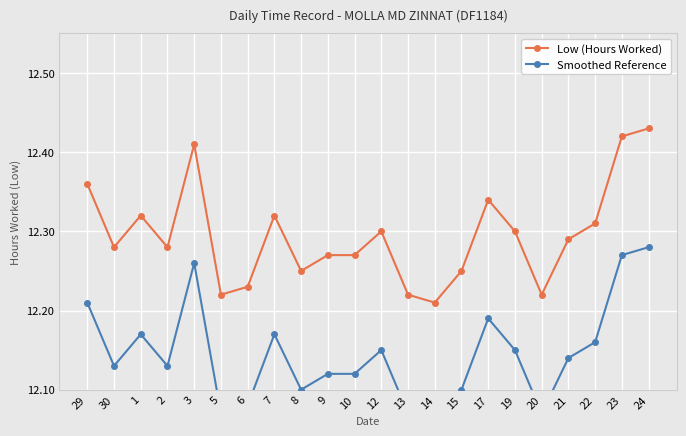

List the series in order of their peak value, lowest first.

Smoothed Reference, Low (Hours Worked)